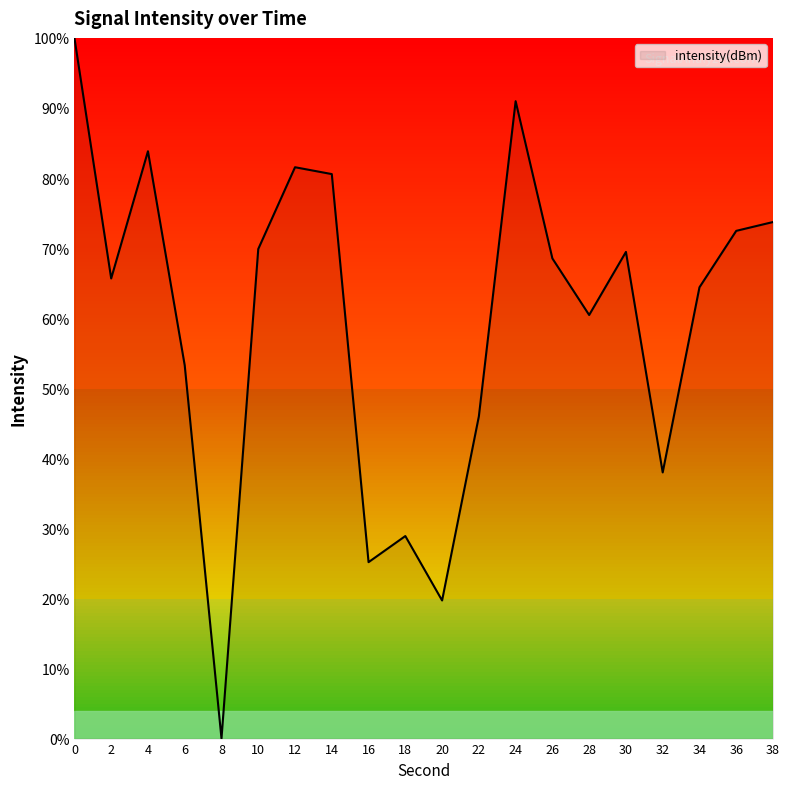

How many lines are shown in the chart?

1